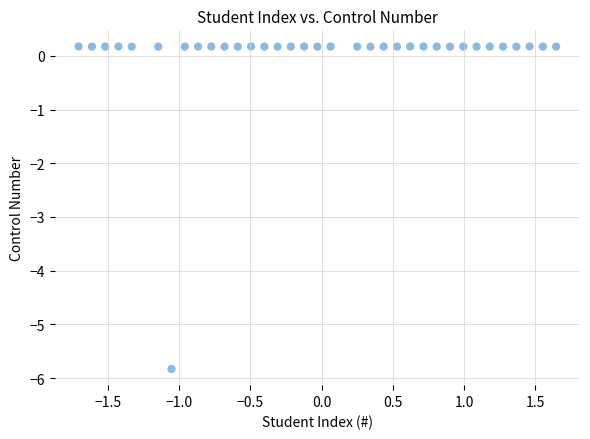

What is the range of Y values (max minus min)?

6.0